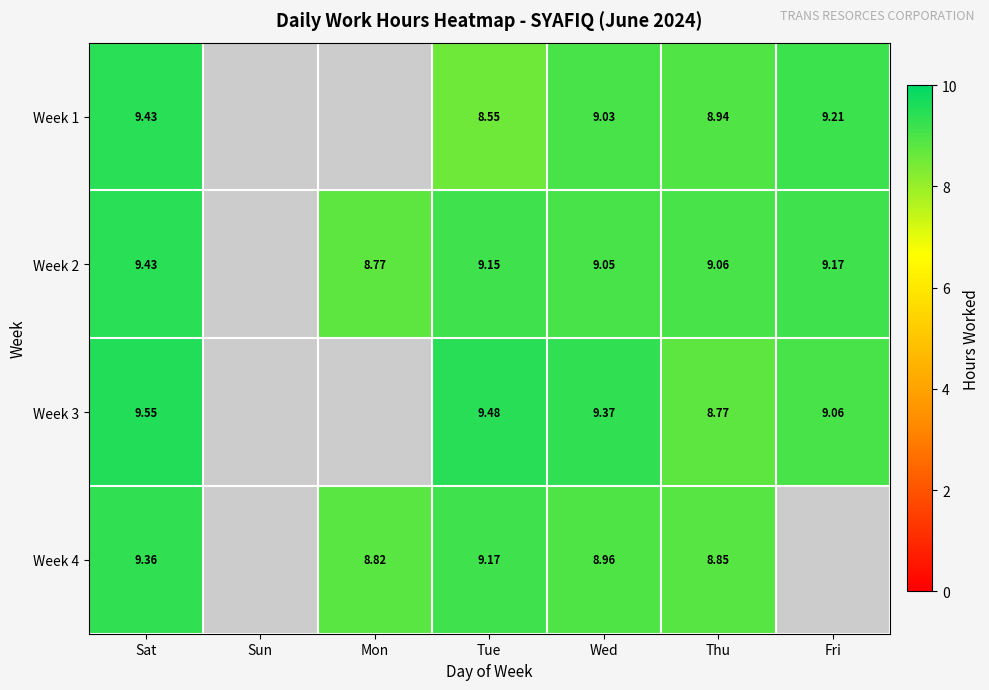

Which category has the highest value in the Week 3 series?

Sat